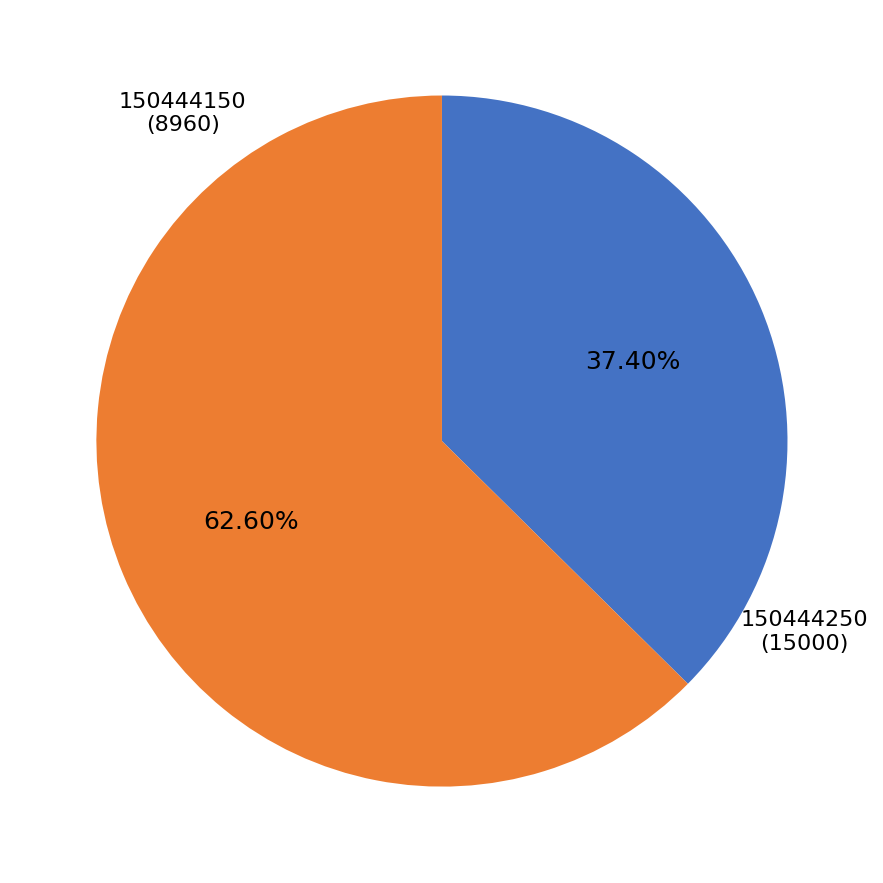

Does 150444250 account for over 50% of the chart?

Yes